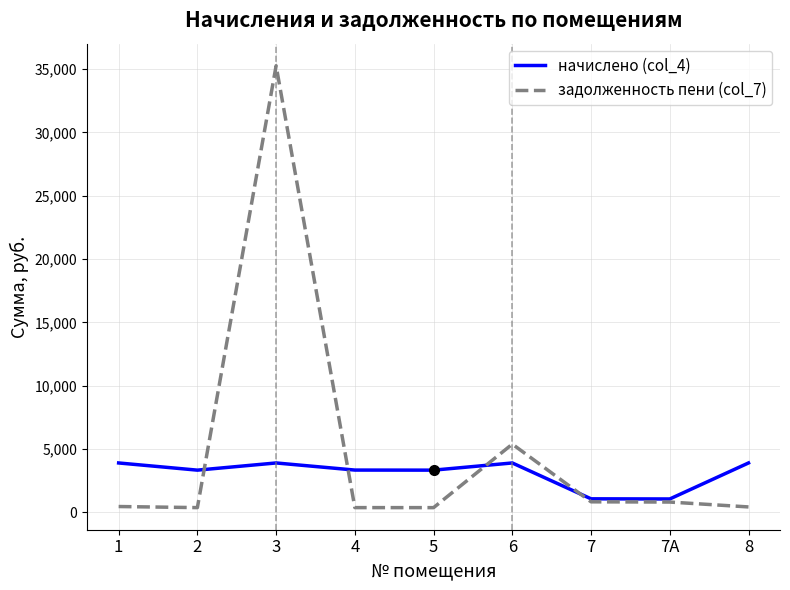

Which series has the largest range (max minus min)?

задолженность пени (col_7)